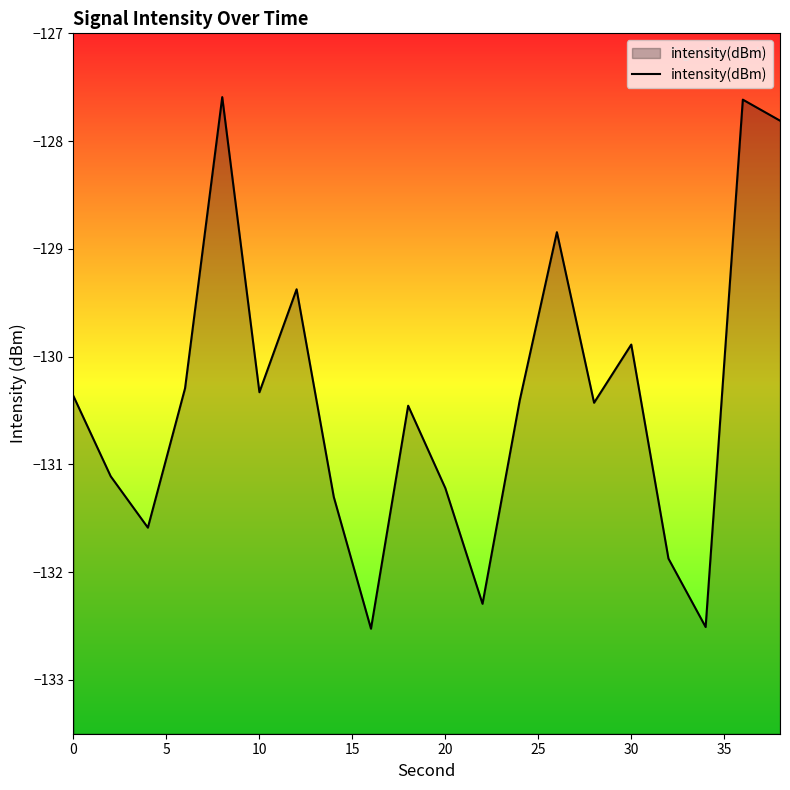

Does the chart have visible grid lines?

No